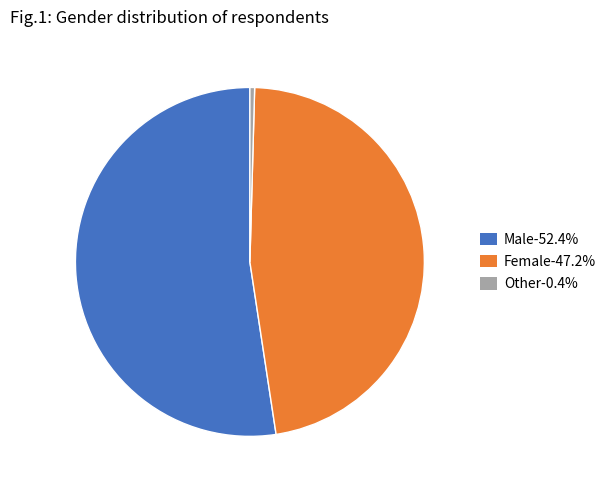

Do Other-0.4% and Male-52.4% together represent more than half of the pie?

Yes